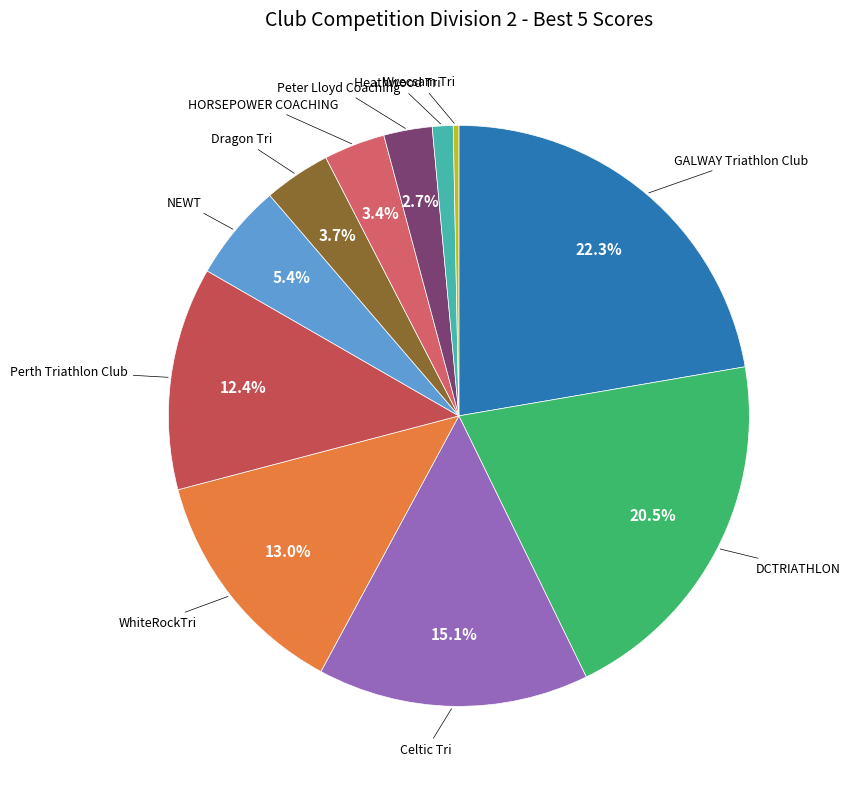

Count the number of slices in the pie.

11